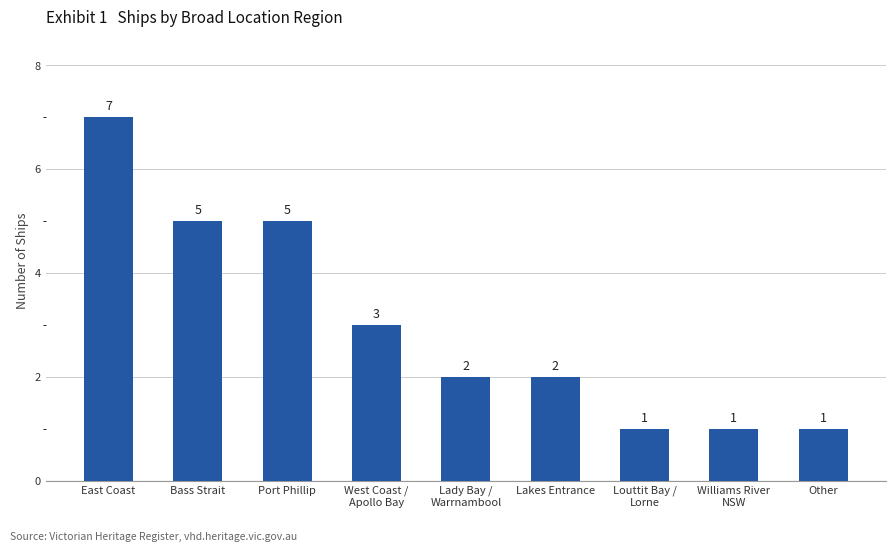

The value at Williams River
NSW is 1. True or false?

True